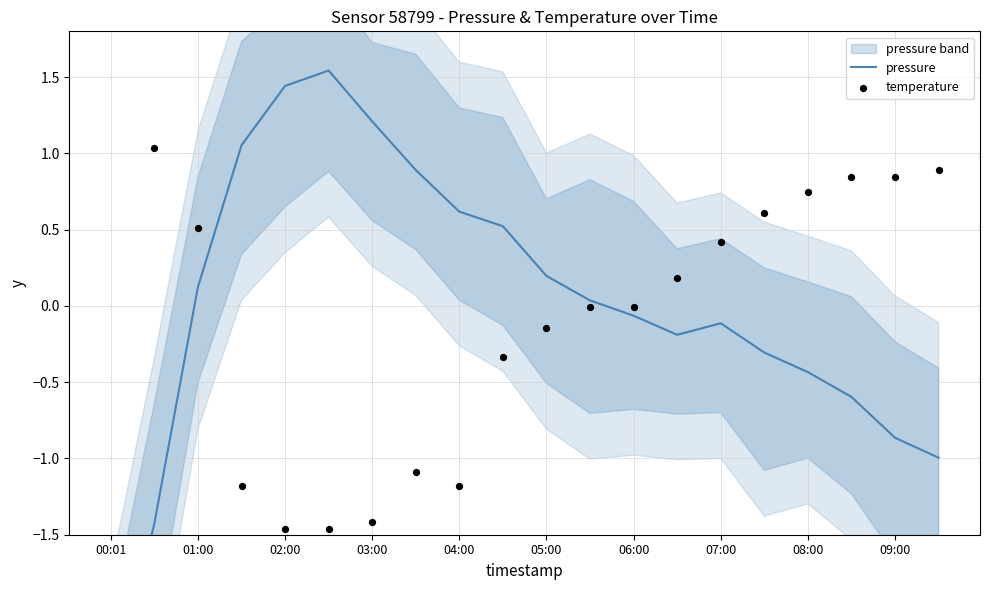

What is the total value across all series at 17?

0.2